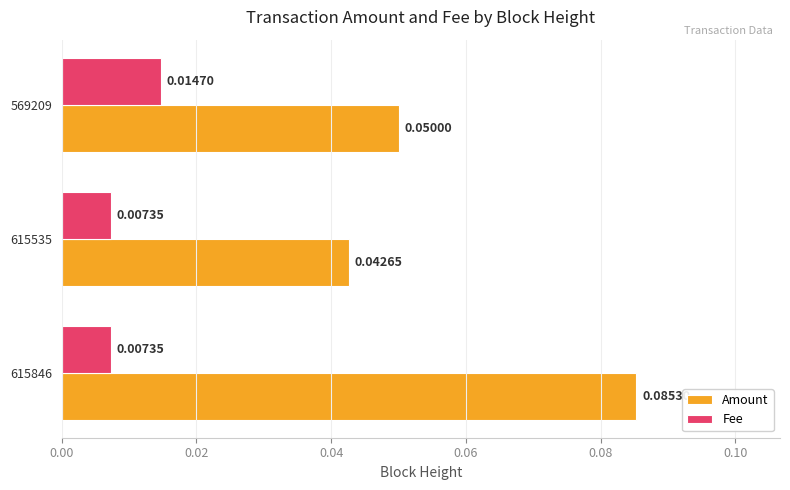

At which category is the sum across all series the highest?

615846